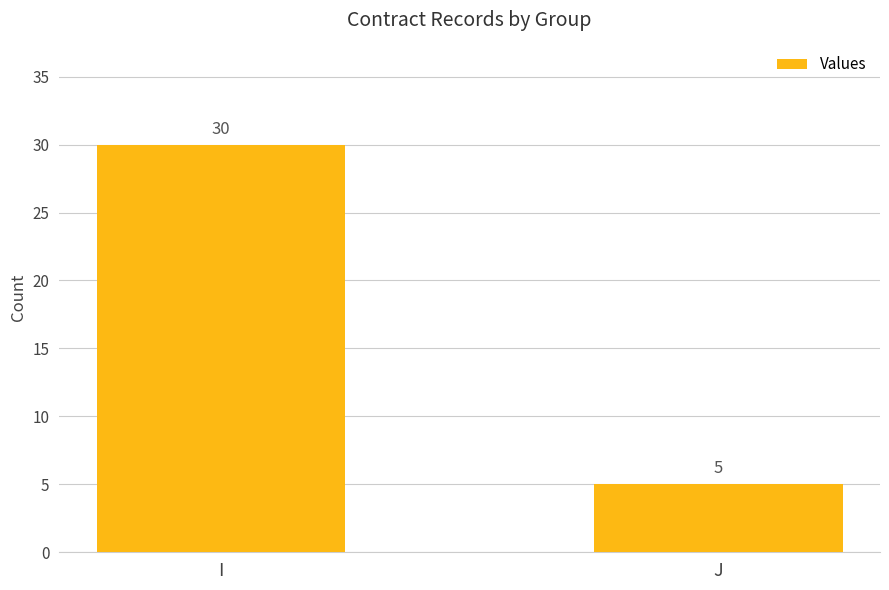

What is the difference between the maximum and minimum values?

25